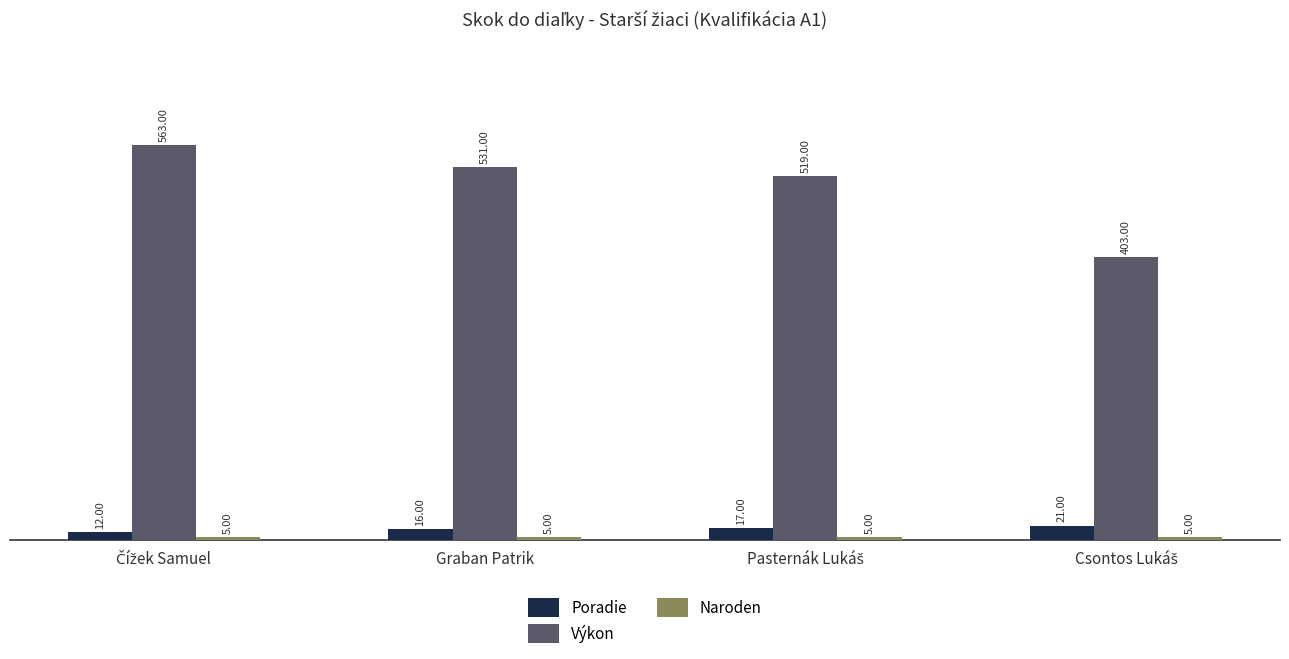

Count the number of data series in this chart.

3